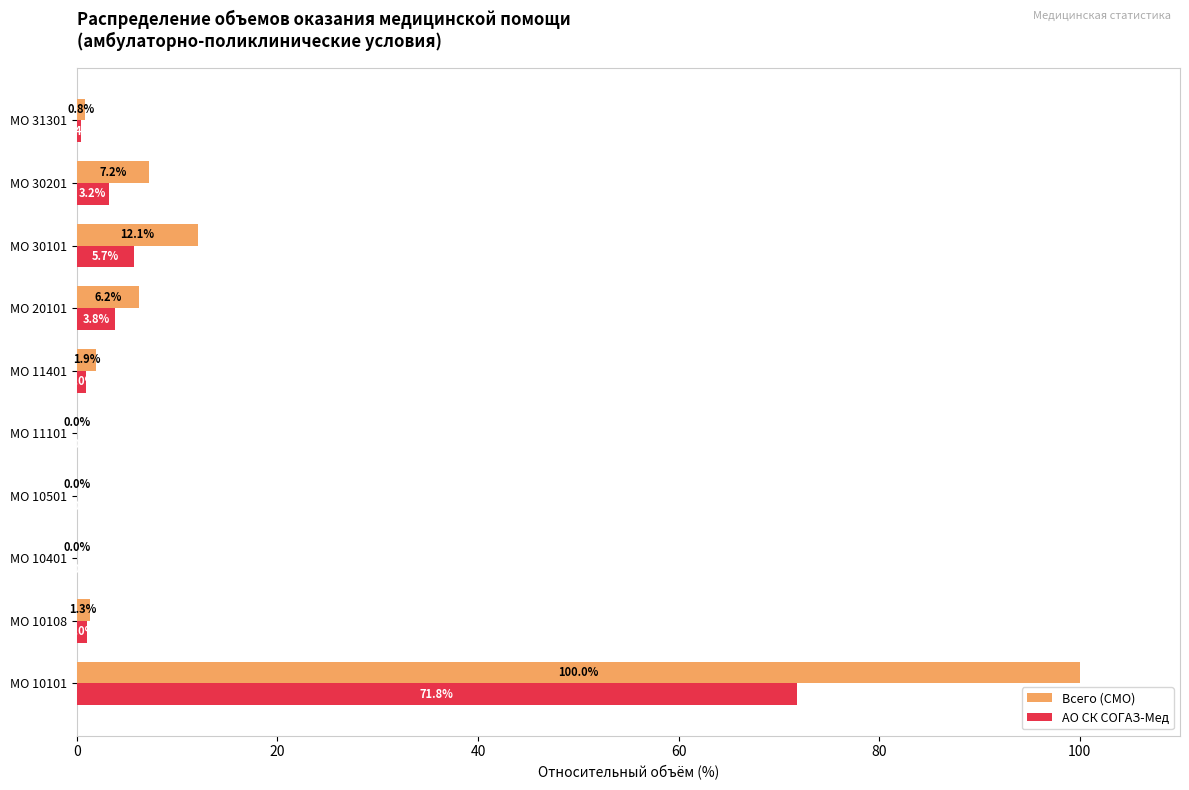

At which category does the chart reach its peak across all series?

МО 10101